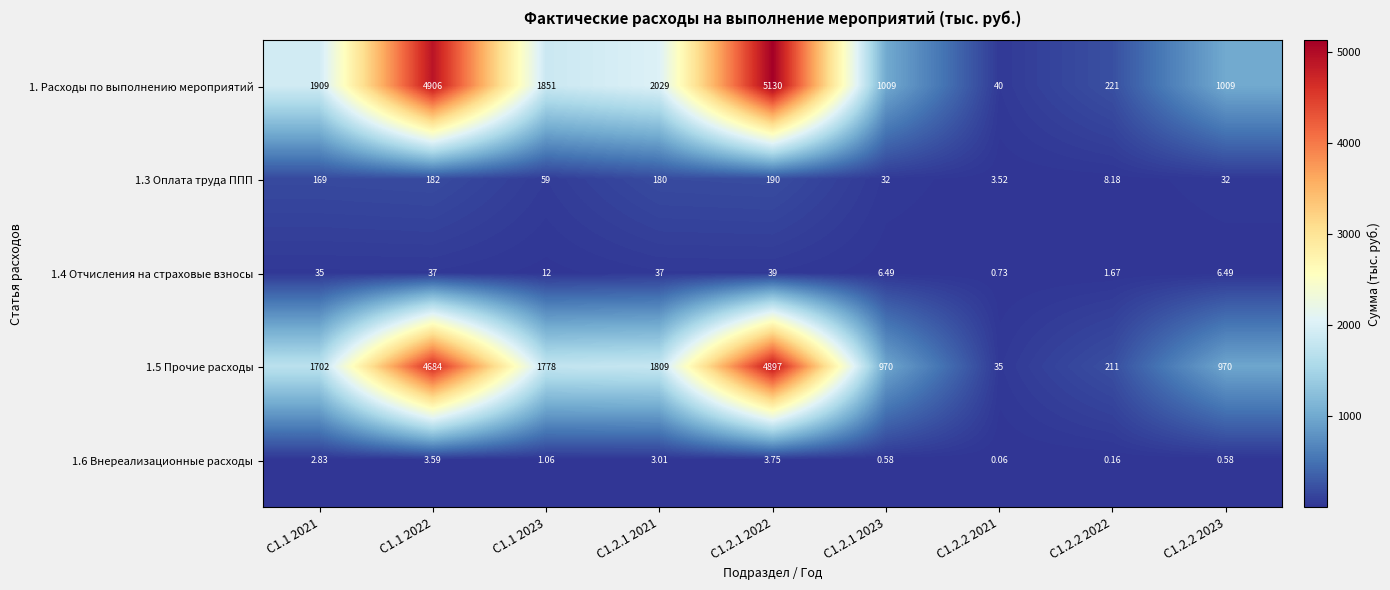

What is the spread (max minus min) of values at С1.2.2 2021?

39.9